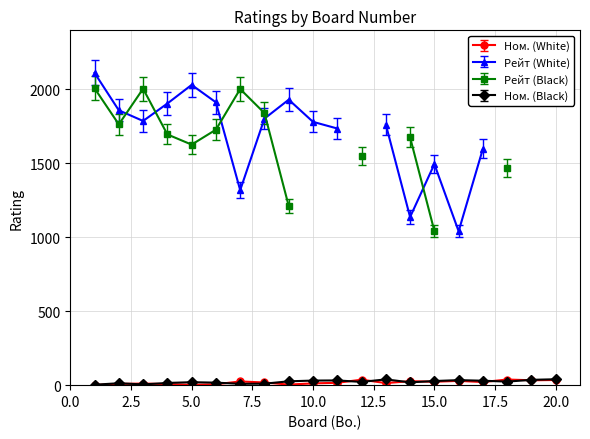

True or false: Ном. (Black) has more than 1 interior local peaks.

True